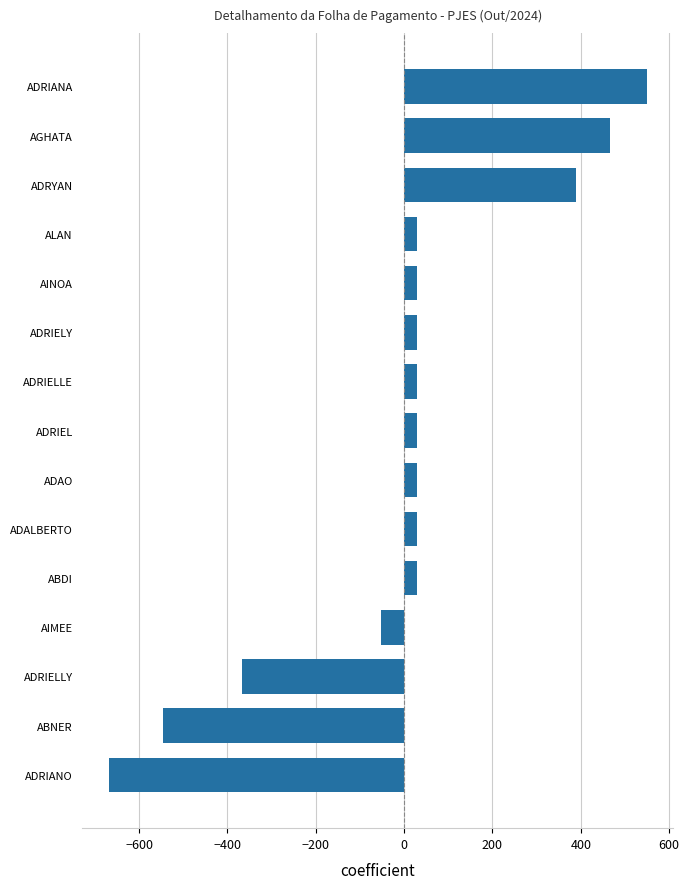

Reading top to bottom, list all the values displayed in this chart.

548.9	466.5	390.0	28.1	28.1	28.1	28.1	28.1	28.1	28.1	28.1	-52.0	-366.3	-544.8	-667.3